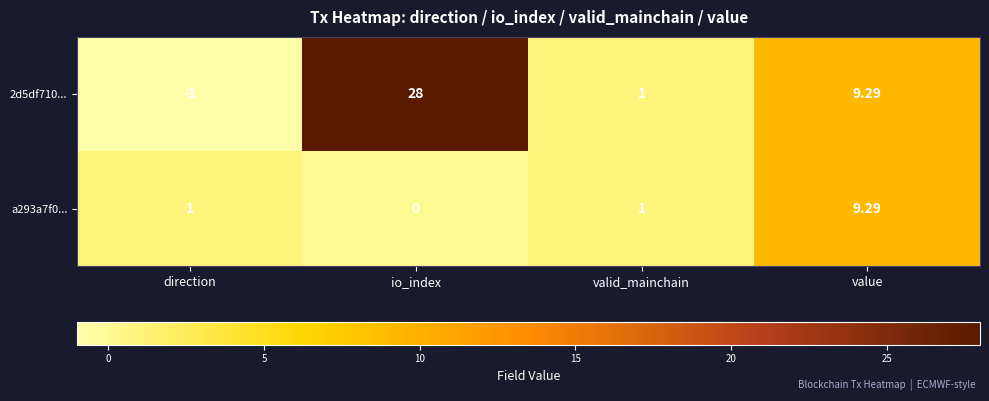

List the labels in order of 2d5df710... value, largest first.

io_index, value, valid_mainchain, direction